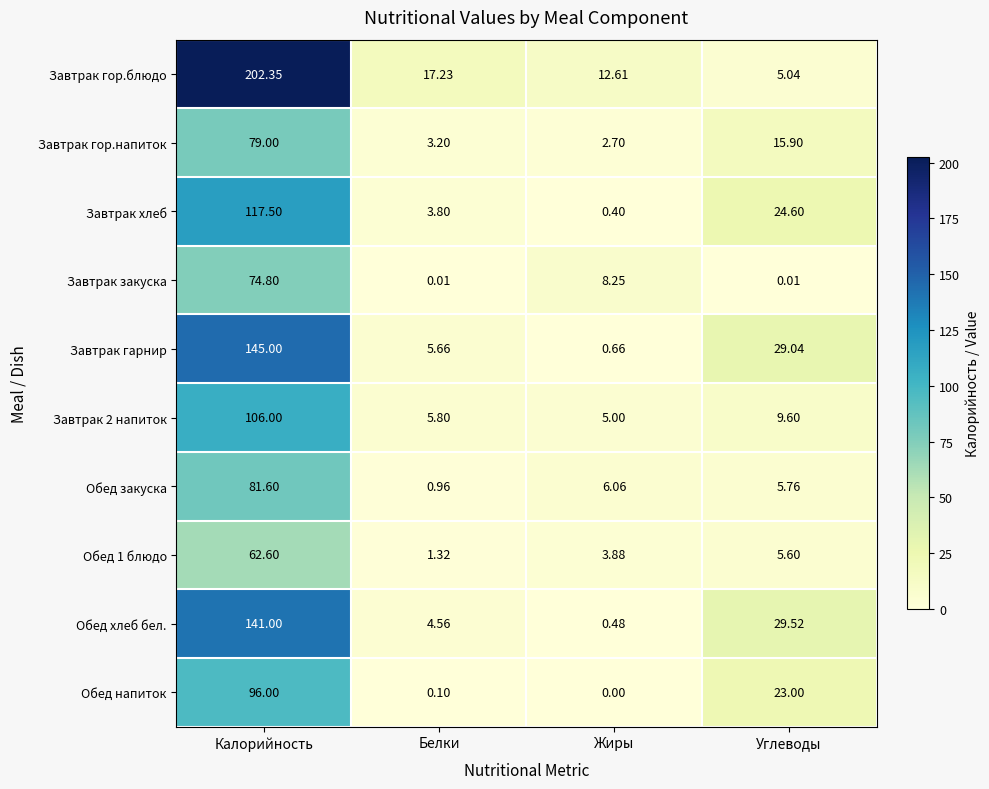

How many categories are shown in the chart?

4